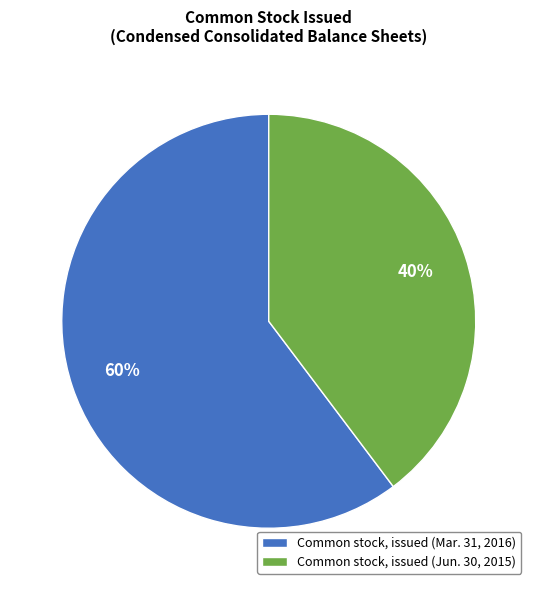

To the nearest percent, what is the average slice percentage?

50%